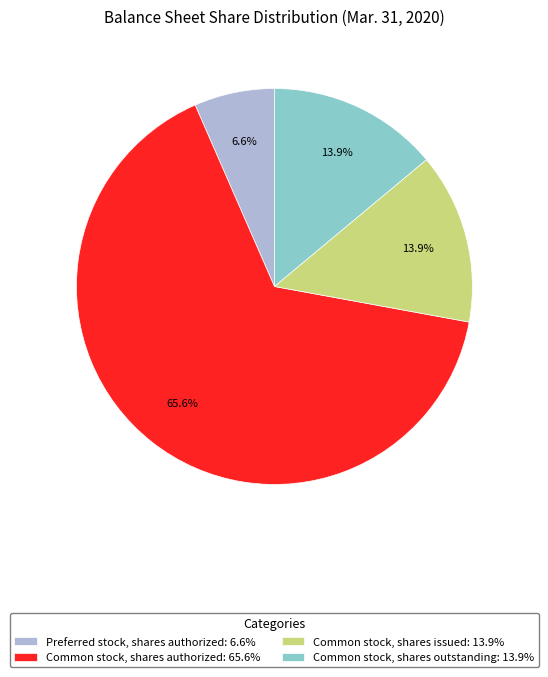

Between Preferred stock, shares authorized: 6.6% and Common stock, shares authorized: 65.6%, which is larger?

Common stock, shares authorized: 65.6%